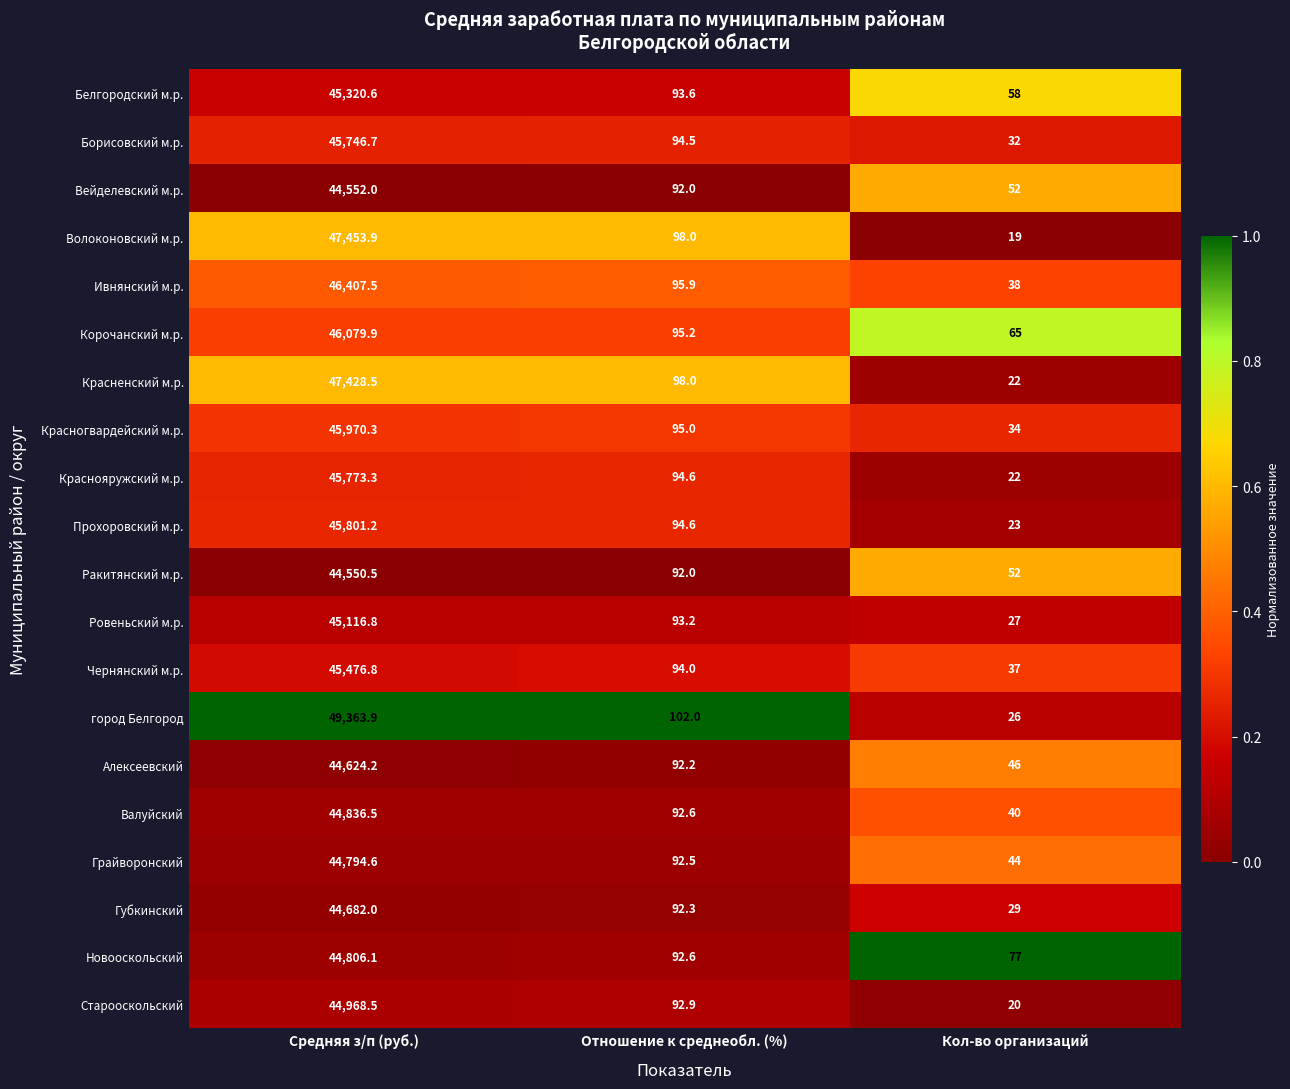

Which label corresponds to the smallest value in the chart?

Кол-во организаций